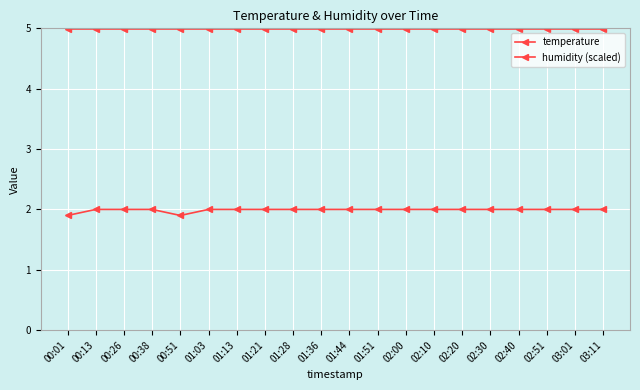

Reading left to right, what are all the values shown in this chart?

temperature: 00:01=1.9	00:13=2.0	00:26=2.0	00:38=2.0	00:51=1.9	01:03=2.0	01:13=2.0	01:21=2.0	01:28=2.0	01:36=2.0	01:44=2.0	01:51=2.0	02:00=2.0	02:10=2.0	02:20=2.0	02:30=2.0	02:40=2.0	02:51=2.0	03:01=2.0	03:11=2.0
humidity (scaled): 00:01=5.0	00:13=5.0	00:26=5.0	00:38=5.0	00:51=5.0	01:03=5.0	01:13=5.0	01:21=5.0	01:28=5.0	01:36=5.0	01:44=5.0	01:51=5.0	02:00=5.0	02:10=5.0	02:20=5.0	02:30=5.0	02:40=5.0	02:51=5.0	03:01=5.0	03:11=5.0